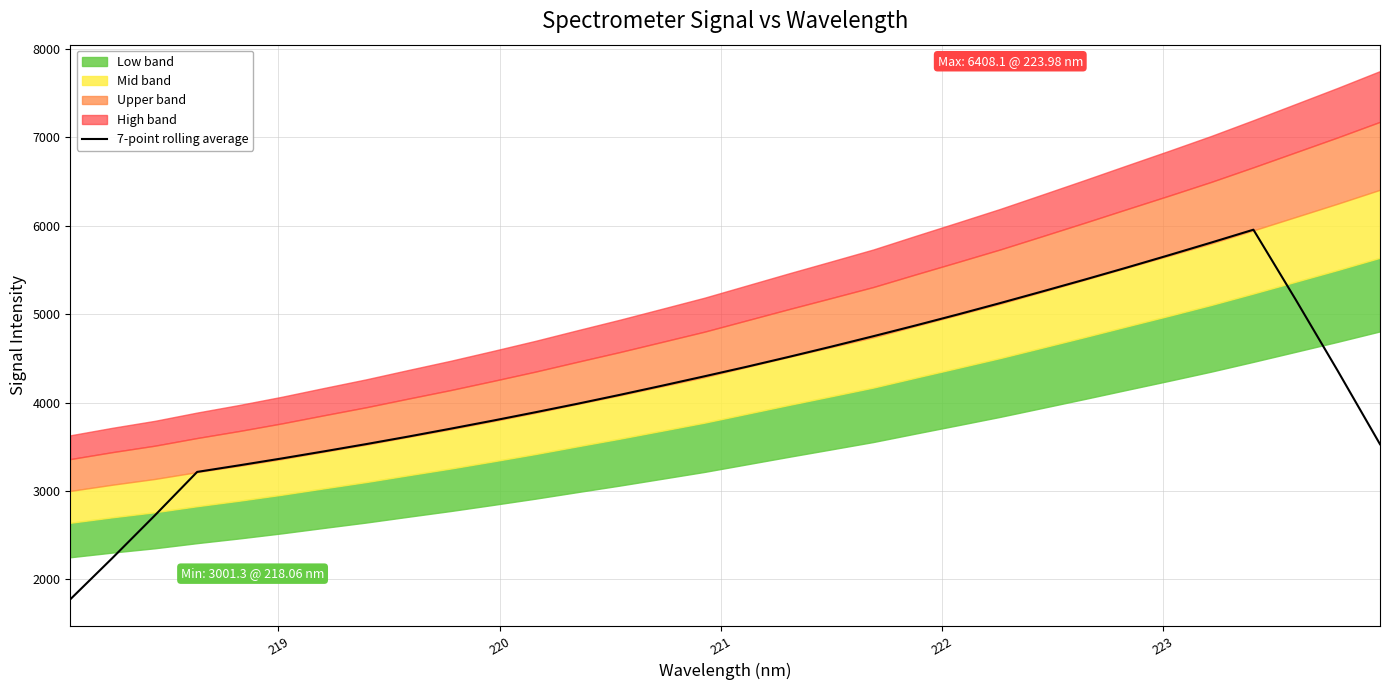

What is the lowest value of the 7-point rolling average series?

1774.9